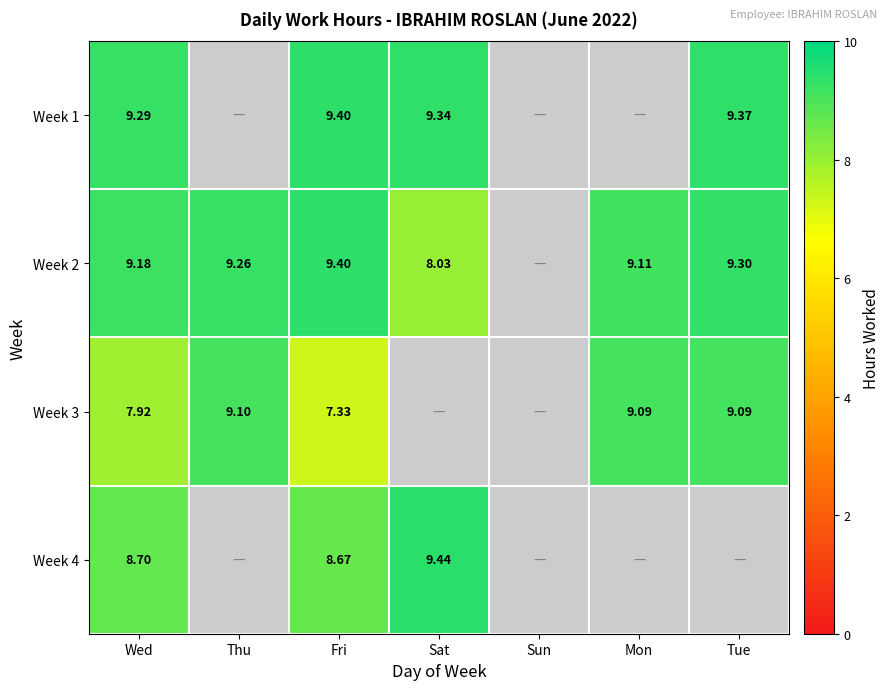

The value of Week 1 at Fri is 13.8. True or false?

False